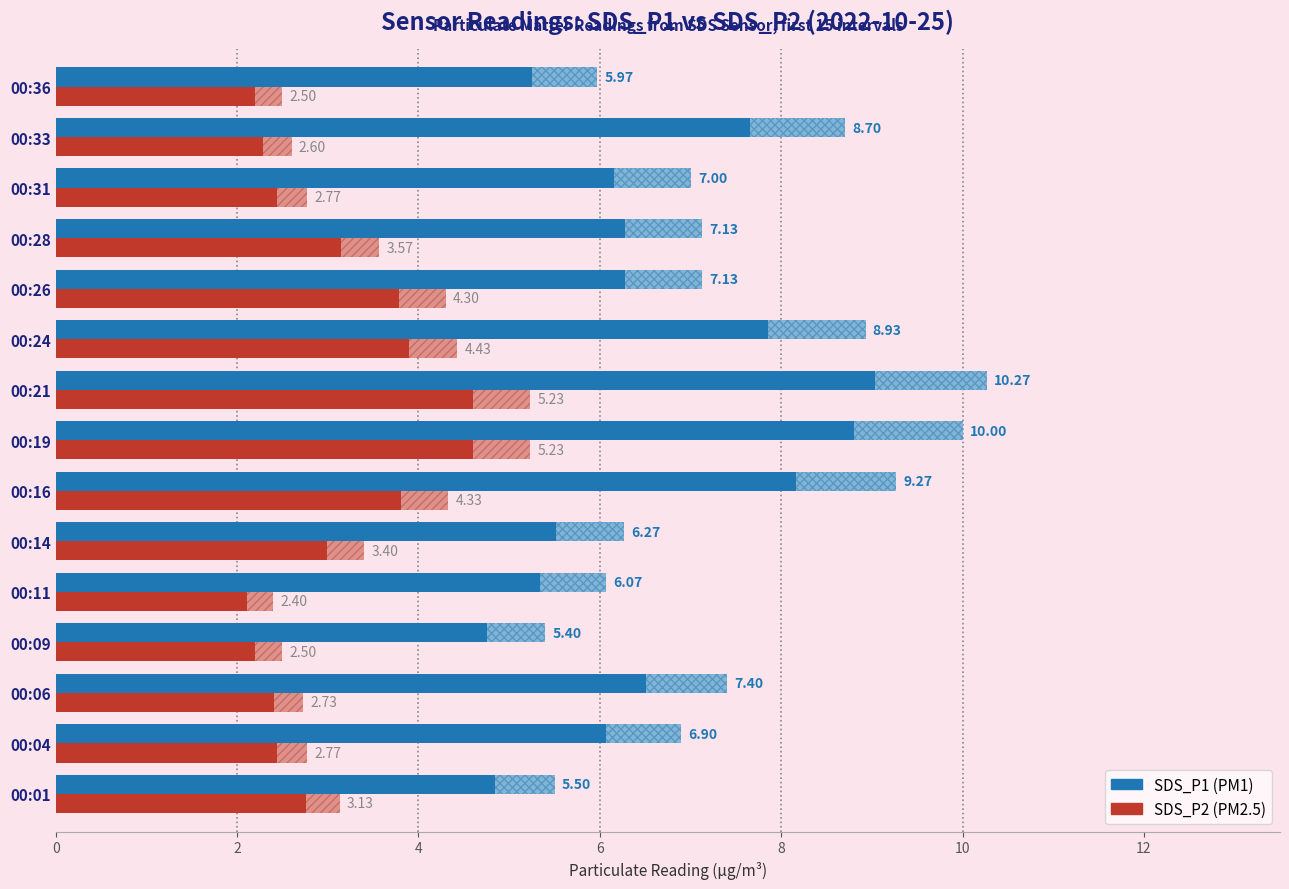

What is the spread (max minus min) of values at 00:21?

5.0